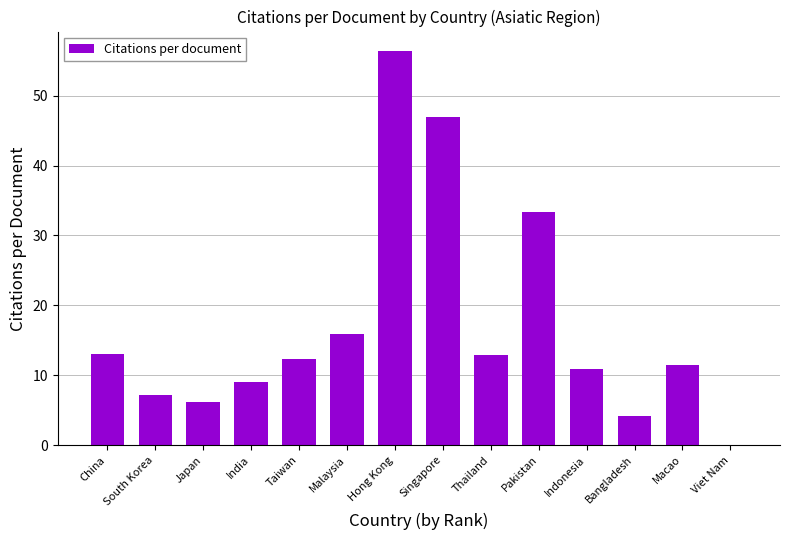

What is the change in value from South Korea to Bangladesh?

-3.0